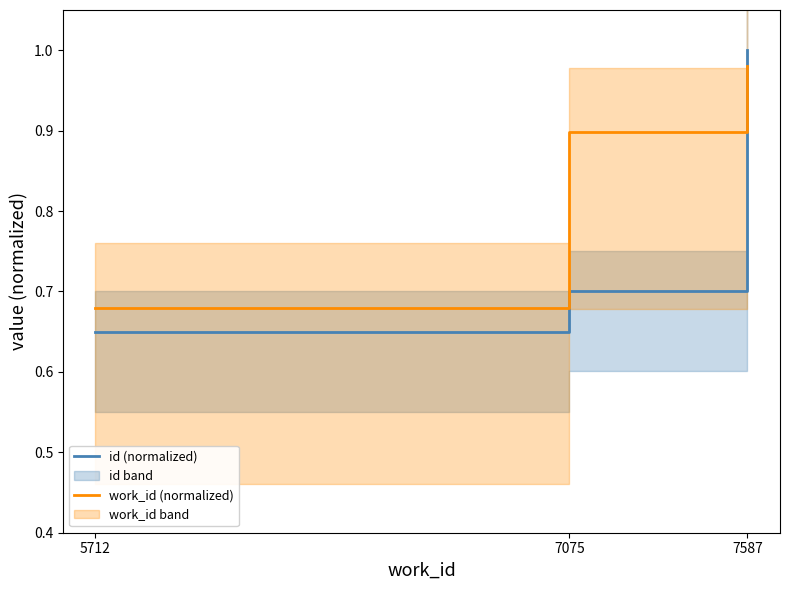

What is the value of the id (normalized) point at the 1st from the left?

0.7